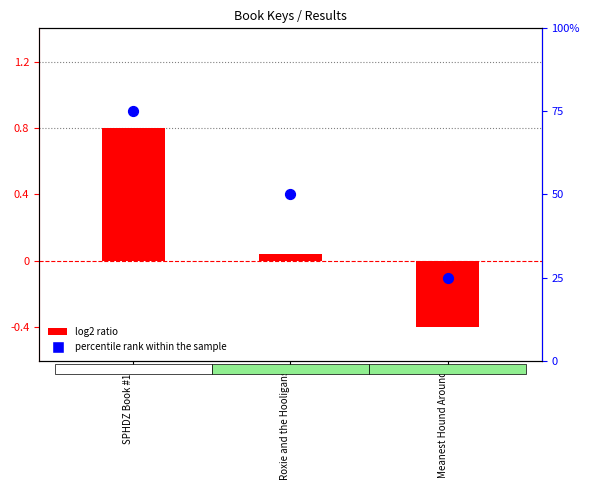

What is the total value across all series at Meanest Hound Around?

24.6